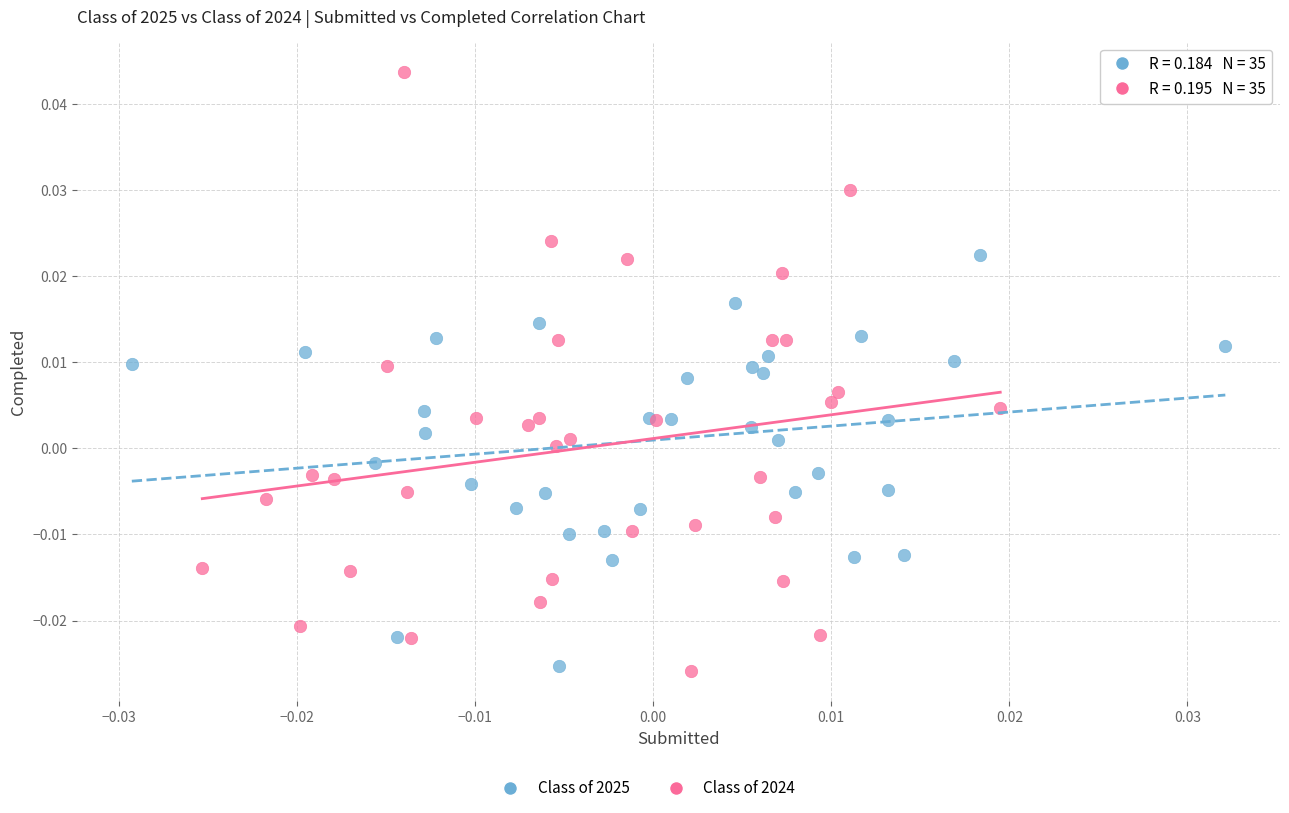

Which series reaches the maximum Y coordinate?

Class of 2024